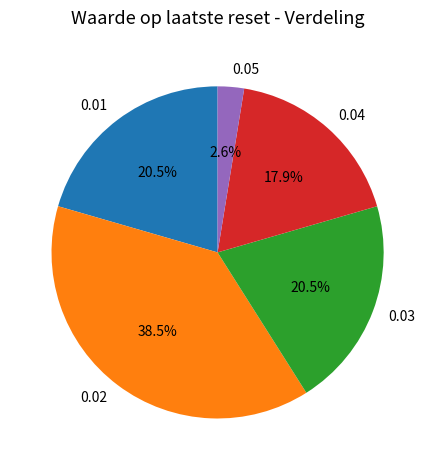

What is the largest slice in the pie chart?

0.02